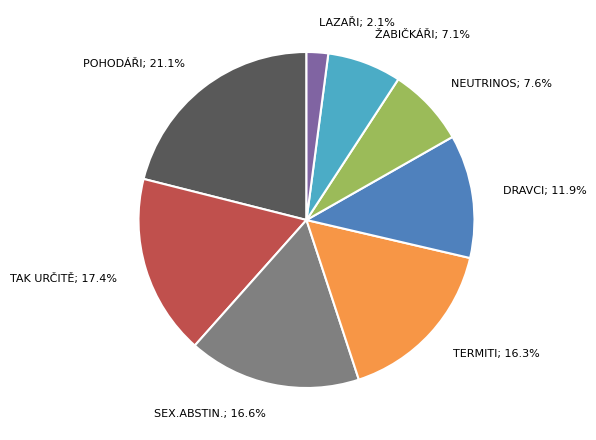

Count the number of slices in the pie.

8